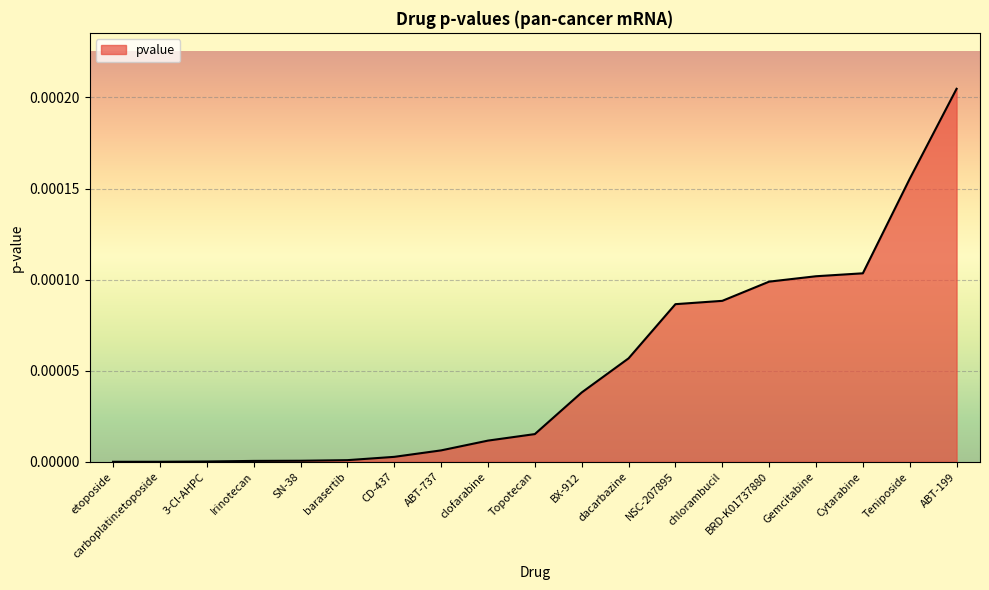

What position from the left is Cytarabine?

17